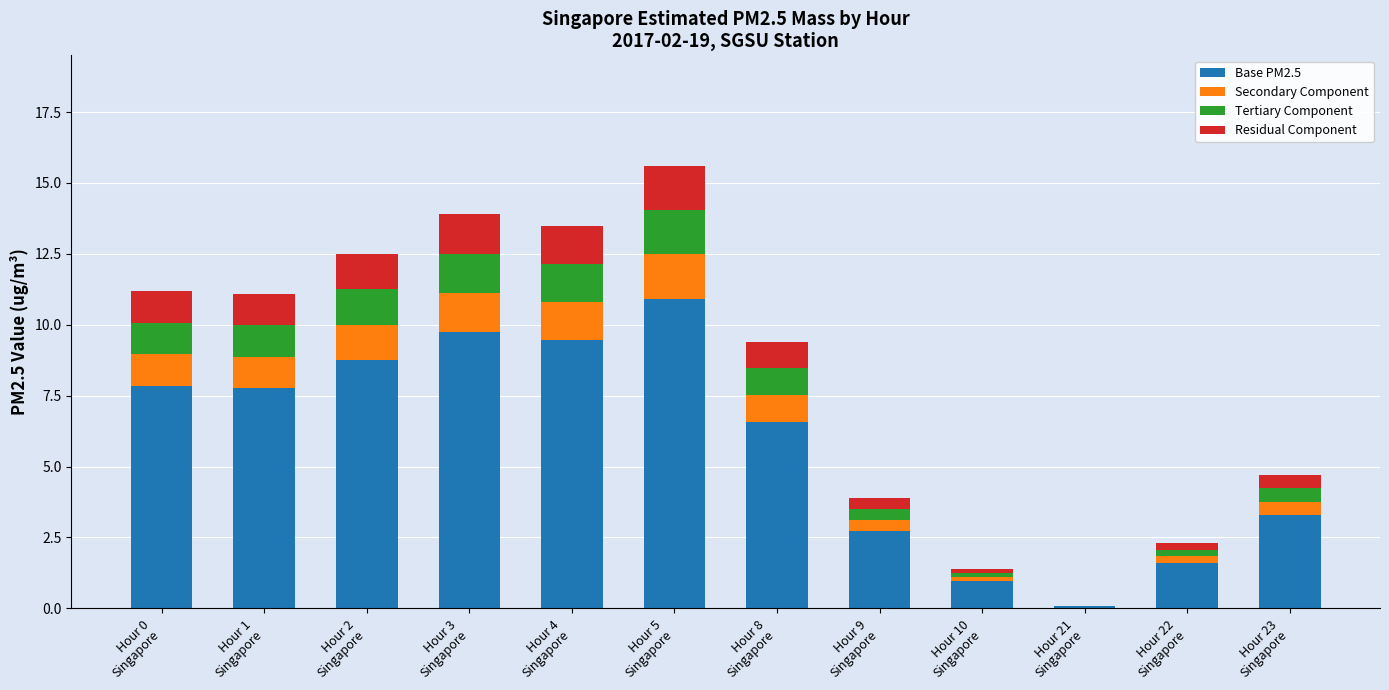

How many categories are shown in the chart?

12